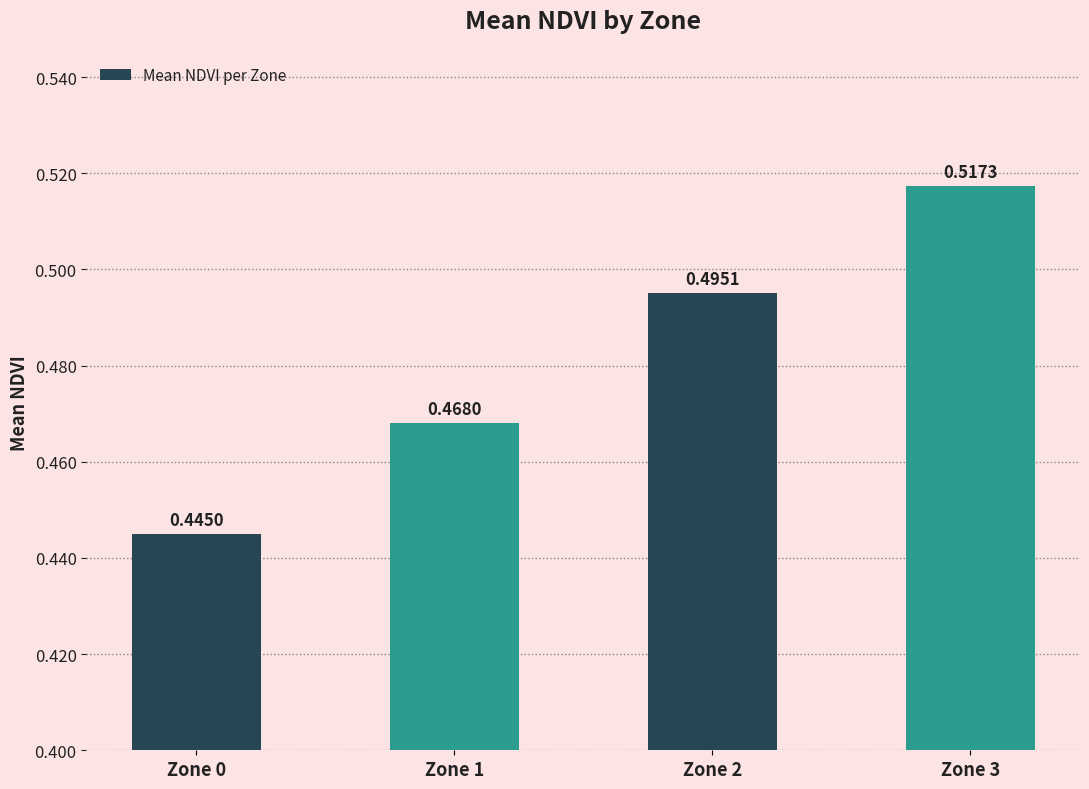

What is the change in value from Zone 0 to Zone 3?

+0.1